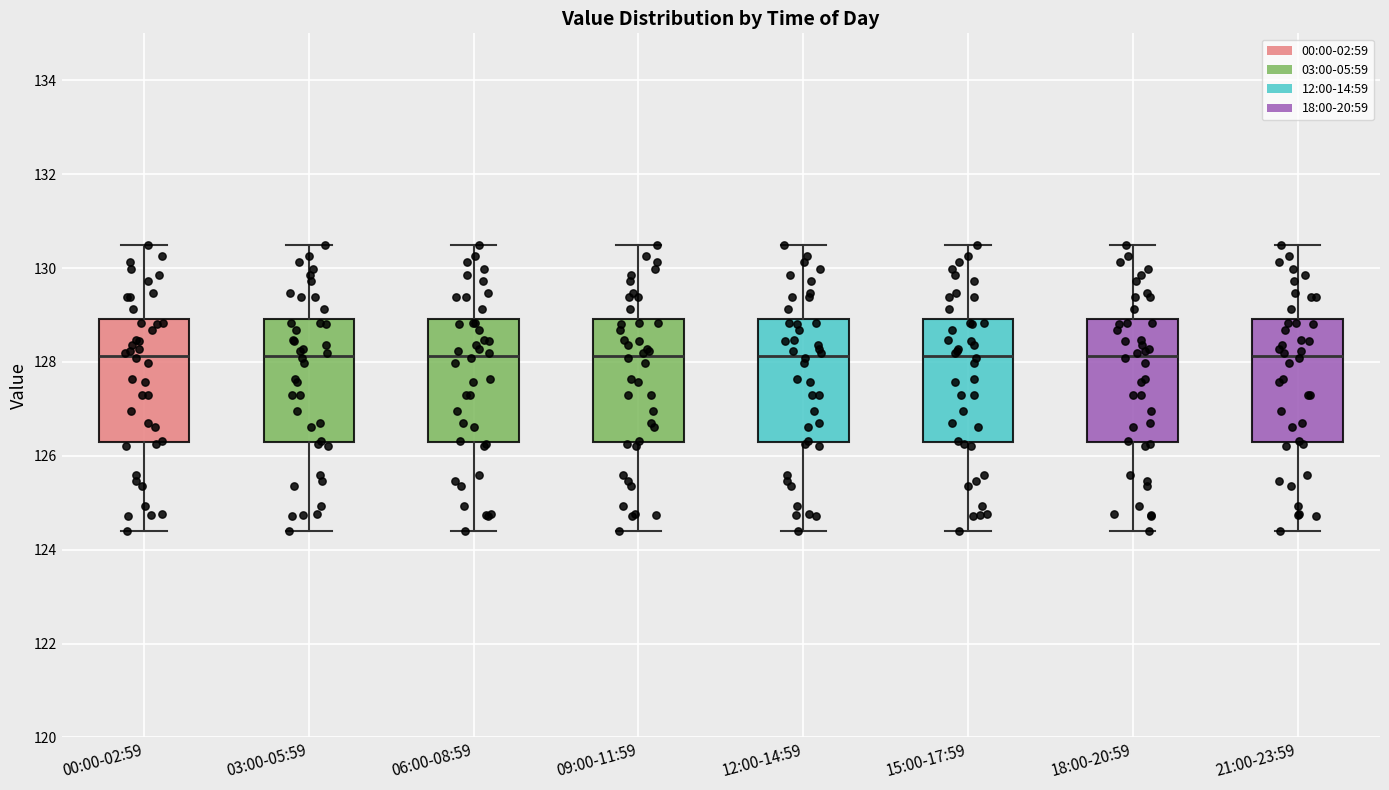

Where does the upper whisker of the box for 09:00-11:59 end on the y-axis? The values are not printed on the chart, so give them approximately, as read against the axis.

130.6